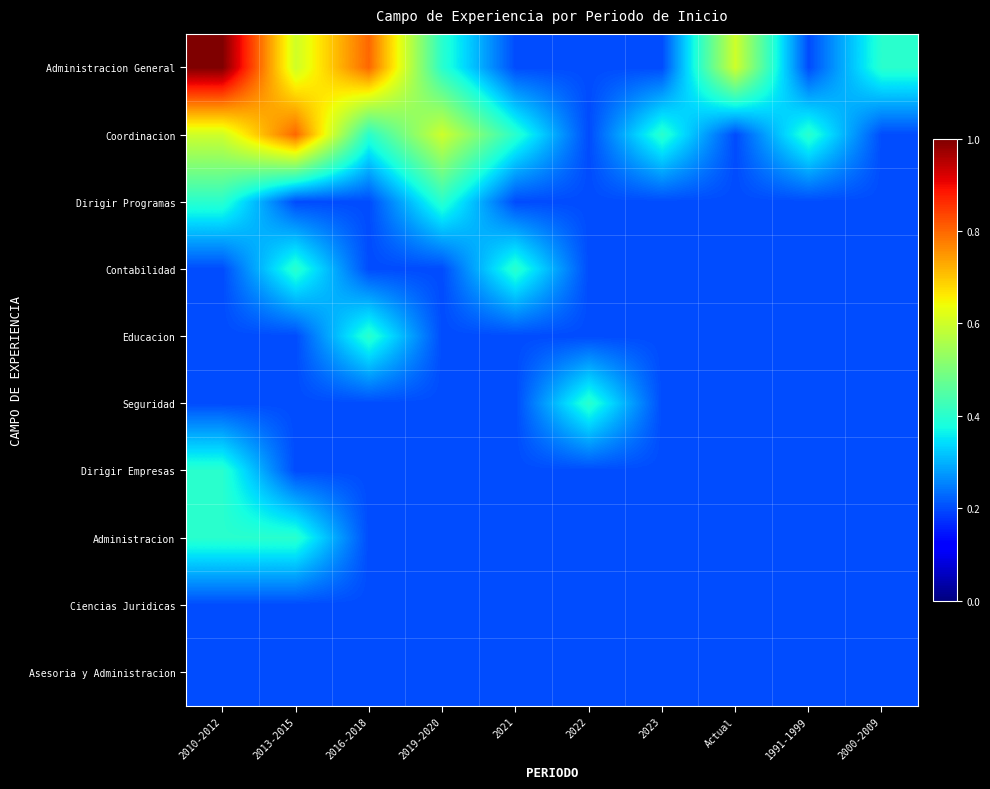

Which series changed the most between 2021 and 2022?

Coordinacion